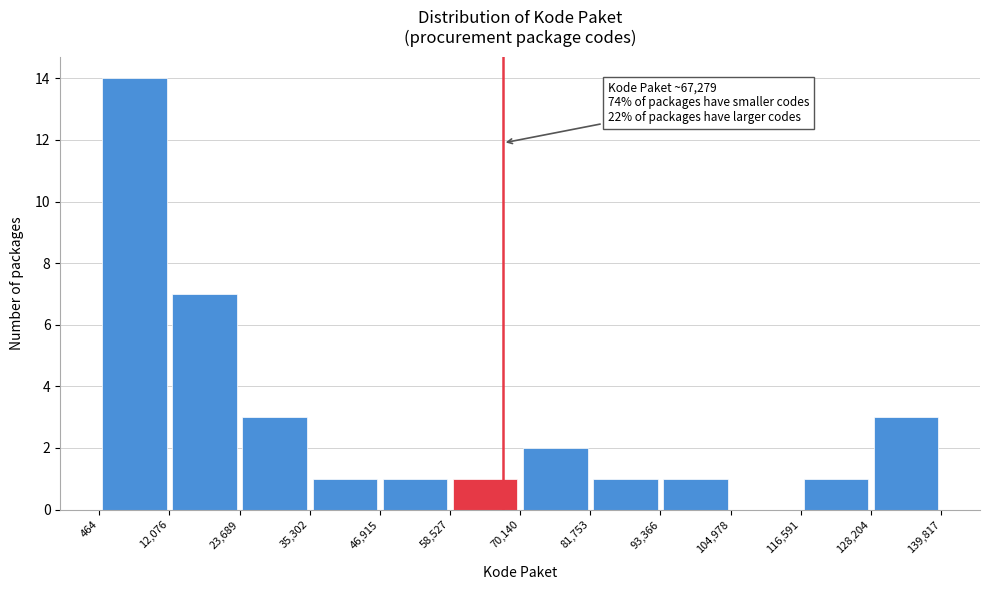

Which range on the x-axis has the tallest bar?

464 to 12,076